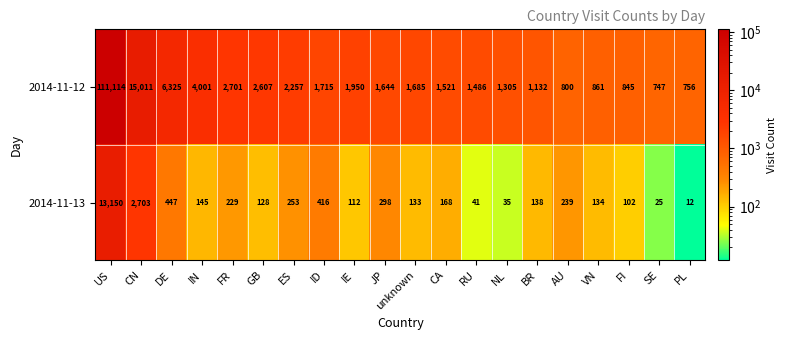

What is the lowest value of the 2014-11-13 series?

12